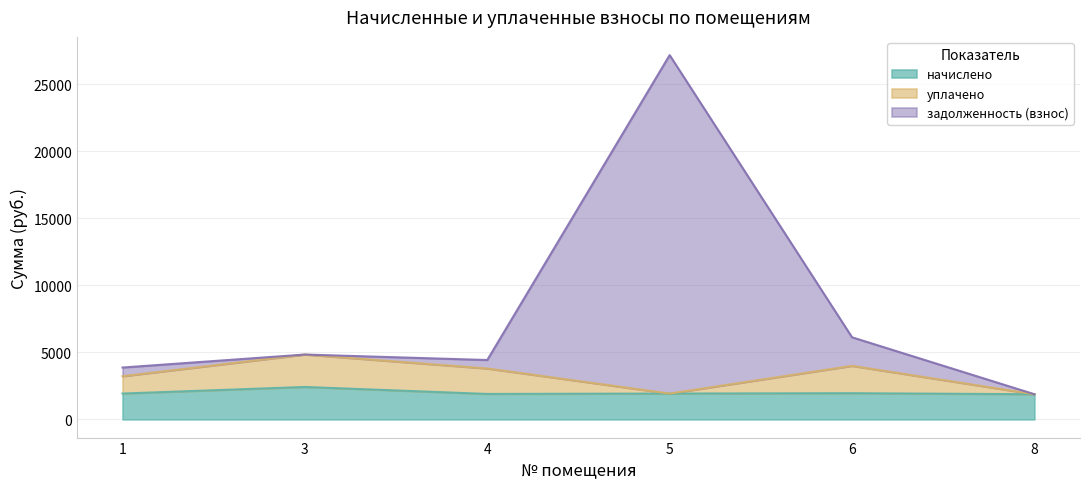

Which series has the largest range (max minus min)?

задолженность (взнос)